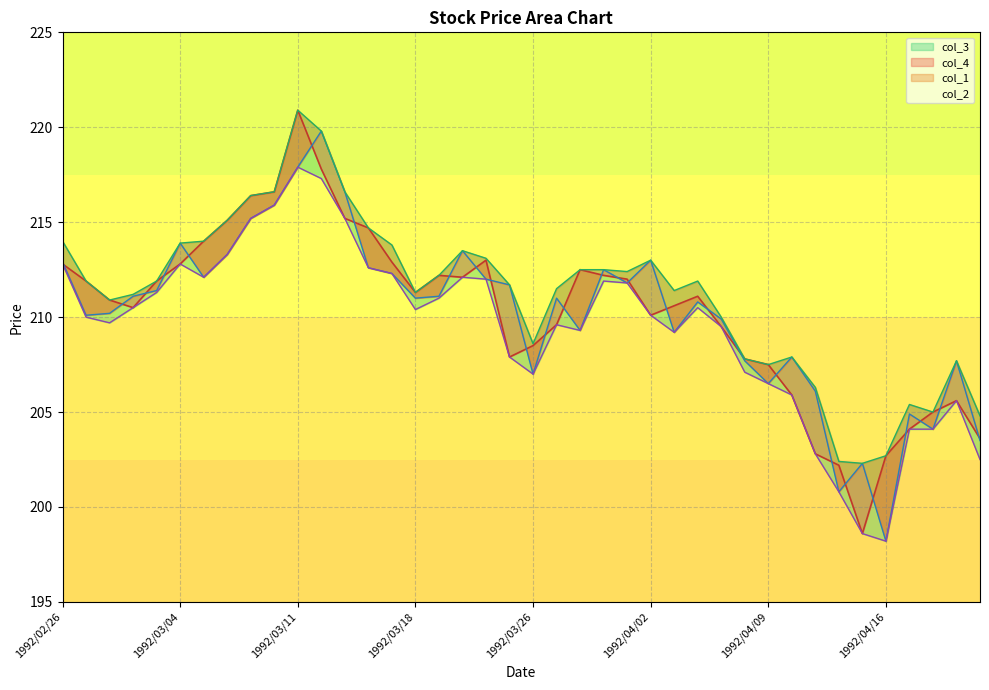

Where do col_1 and col_4 first cross each other?

1992/02/26 and 1992/02/27